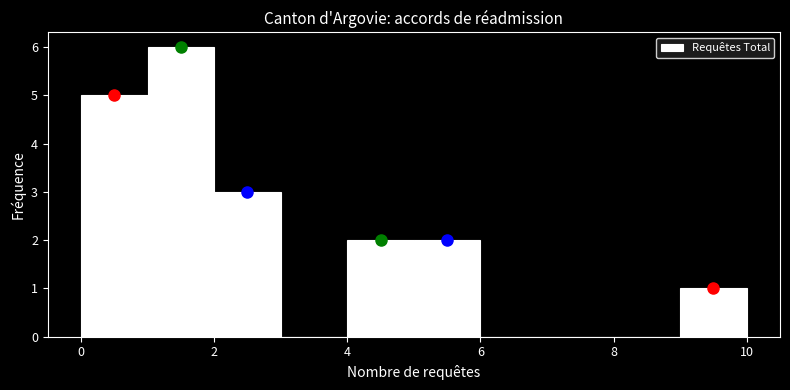

Reading left to right, list every bar in this chart as the range it spans on the x-axis followed by its height. The values are not printed on the chart, so give them approximately, as read against the axis.

0 to 1: 5
1 to 2: 6
2 to 3: 3
3 to 4: 0
4 to 5: 2
5 to 6: 2
6 to 7: 0
7 to 8: 0
8 to 9: 0
9 to 10: 1